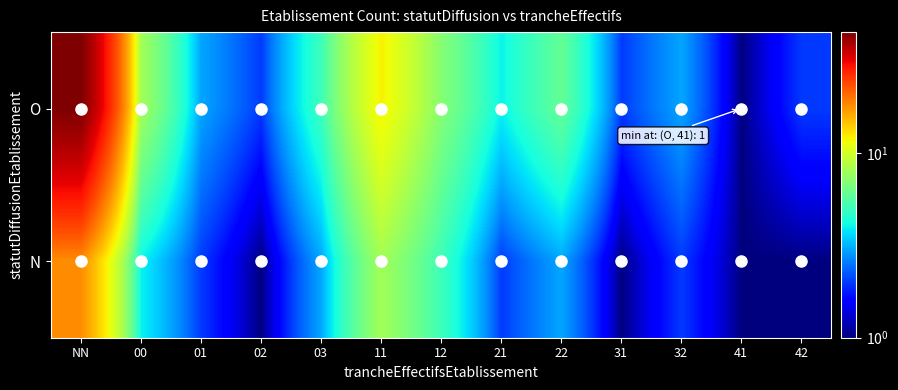

Between 21 and NN, which is larger?

NN